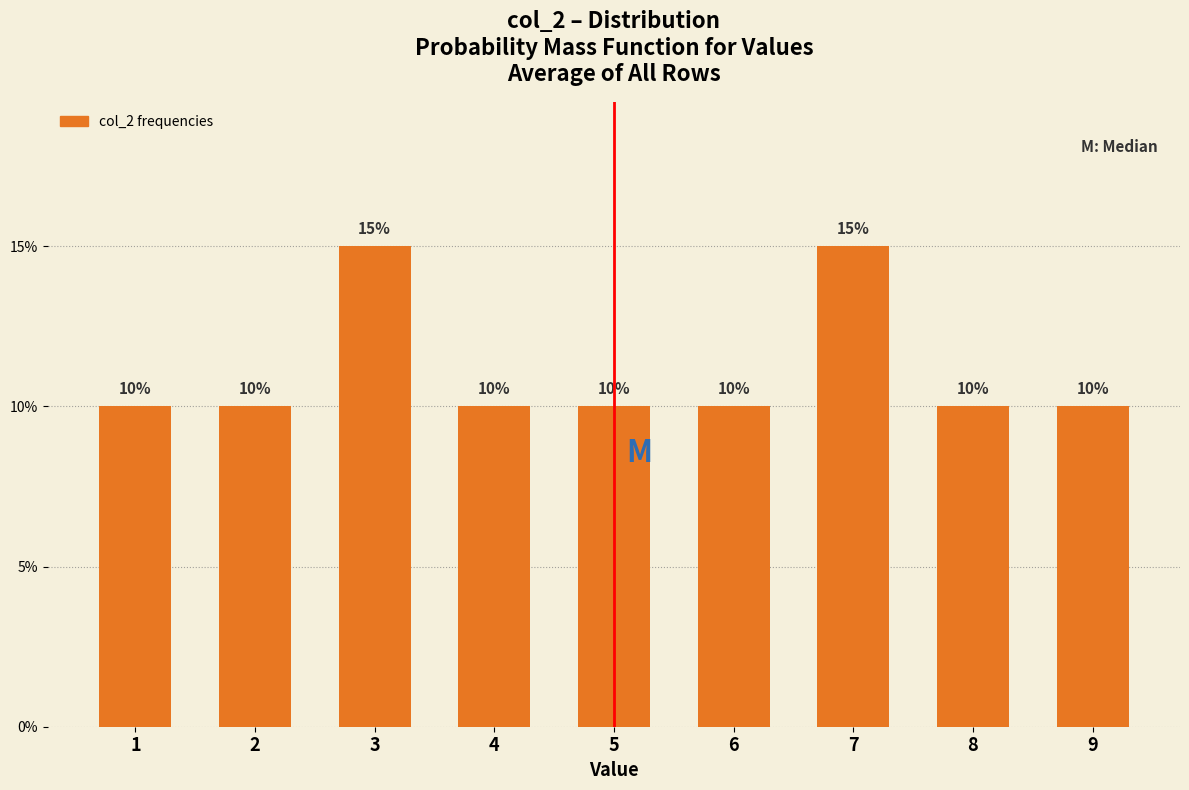

Reading left to right, transcribe all the data shown in this chart.

1=10	2=10	3=15	4=10	5=10	6=10	7=15	8=10	9=10